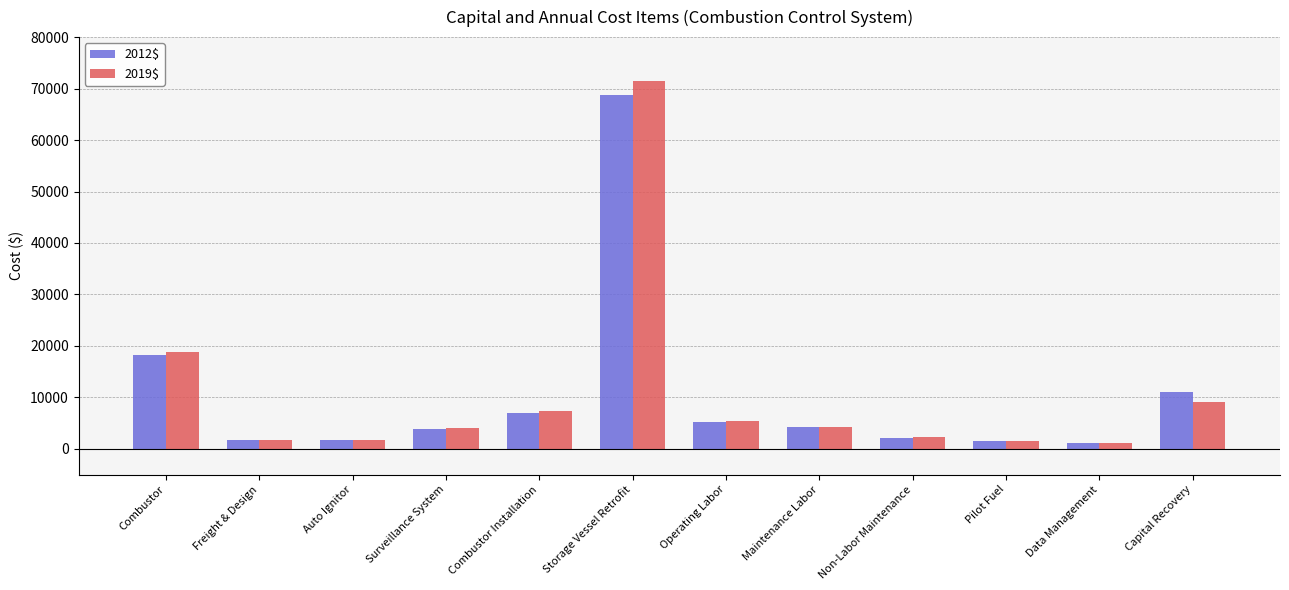

What is the total value across all series at Operating Labor?

10511.9